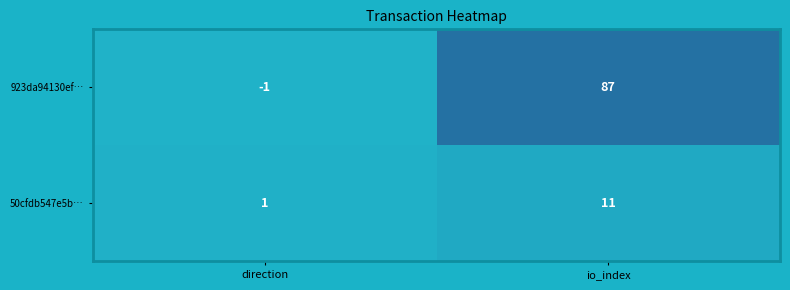

What is the average value of the 50cfdb547e5b… series?

6